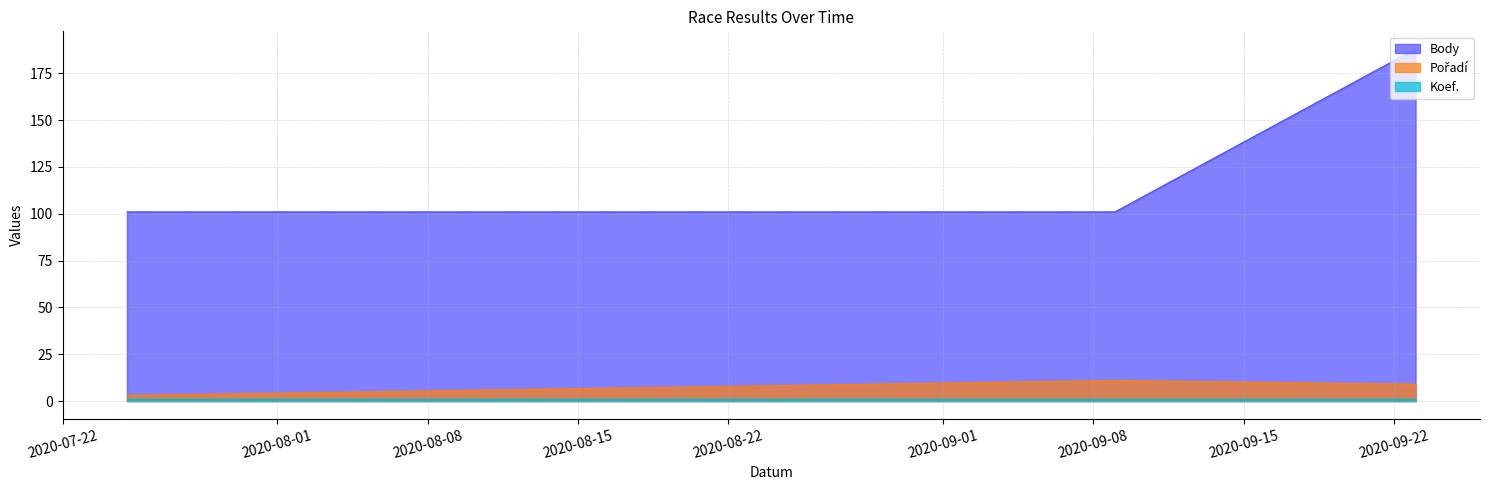

Which series has the largest total across all categories?

Body